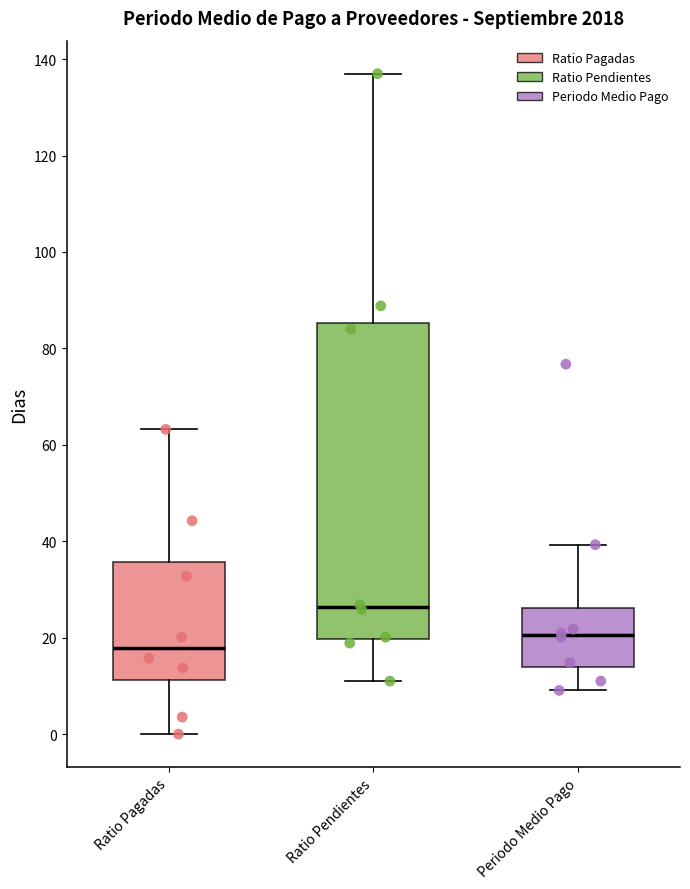

Which box is the tallest, from its lower edge to its upper edge?

Ratio Pendientes